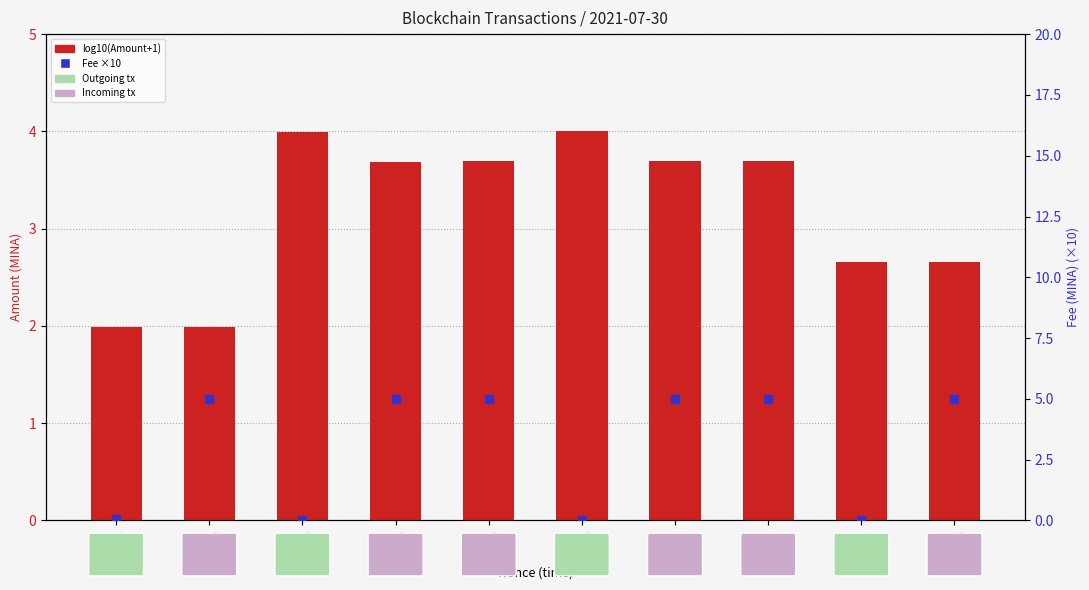

Which series reaches the maximum Y coordinate?

Fee x10